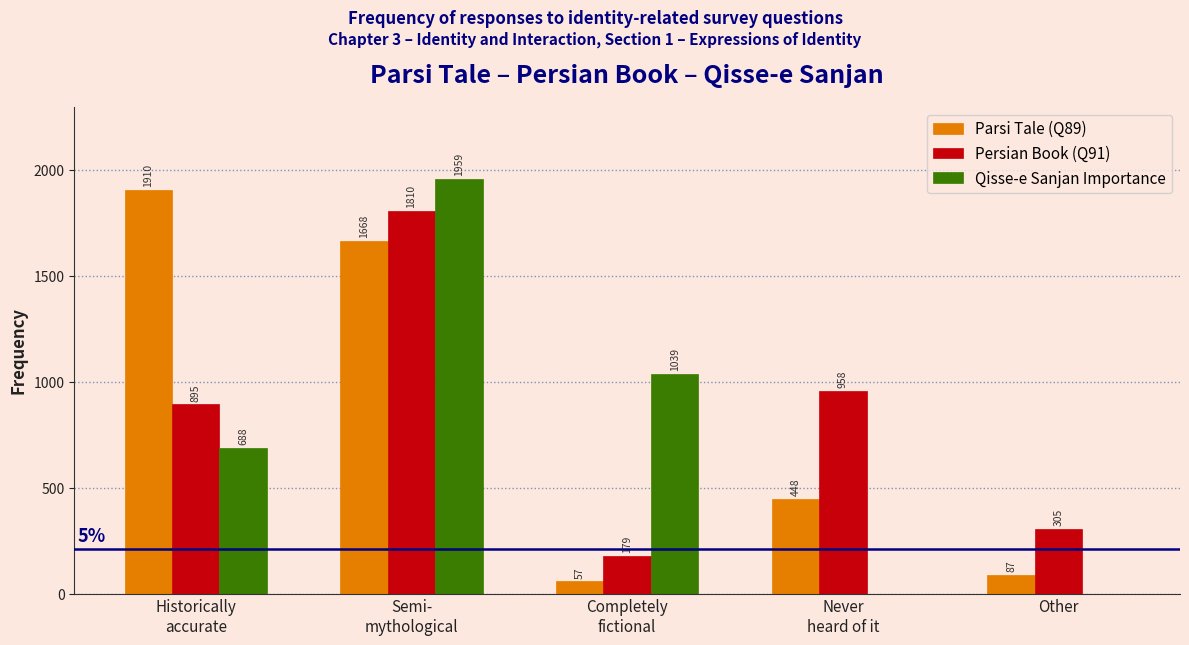

Which series has the largest total across all categories?

Parsi Tale (Q89)